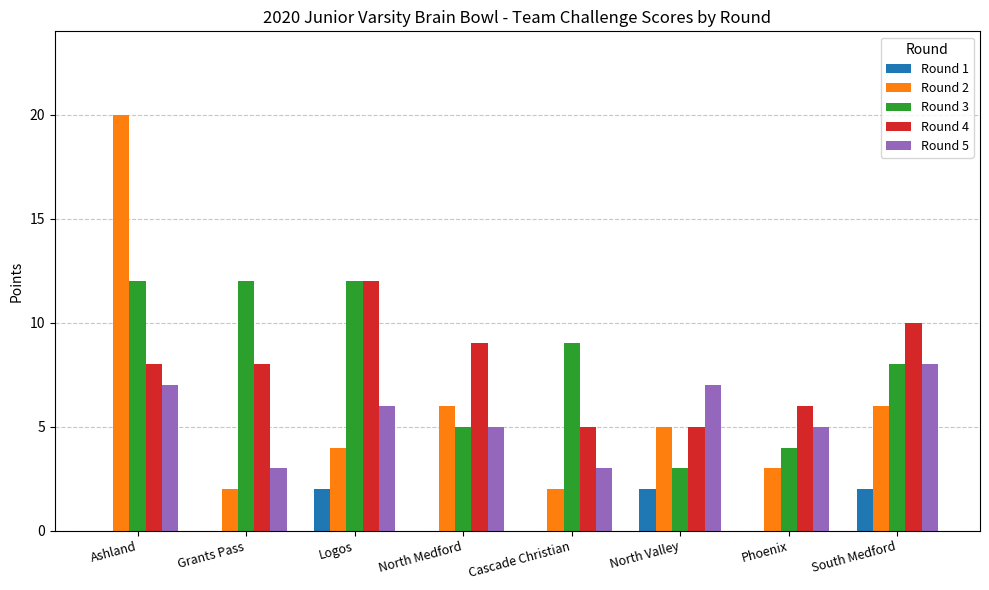

What is the total value across all series at Cascade Christian?

19